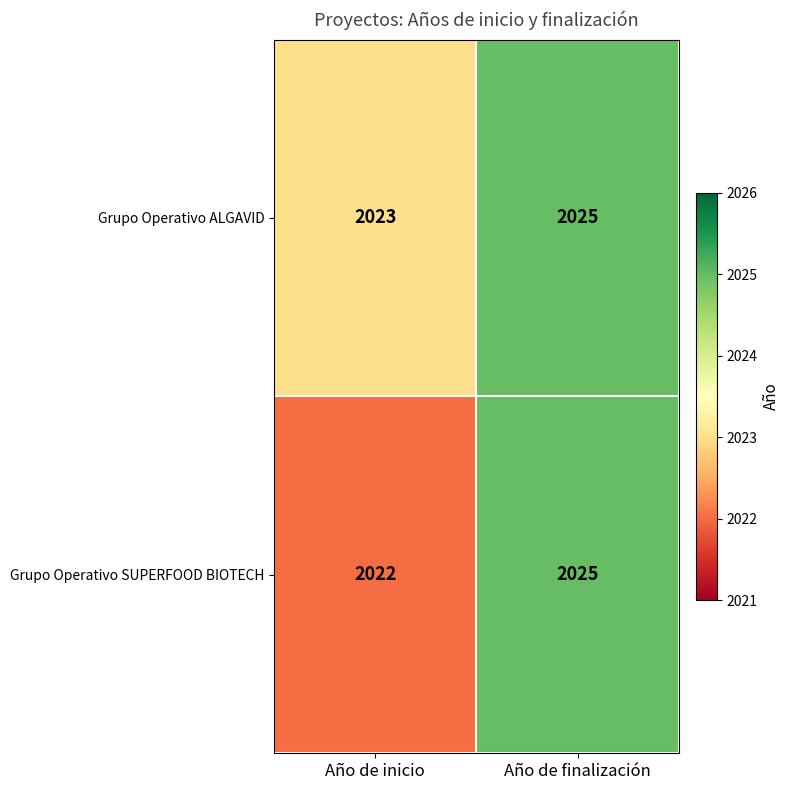

Between Año de inicio and Año de finalización, which series saw the biggest shift?

Grupo Operativo SUPERFOOD BIOTECH